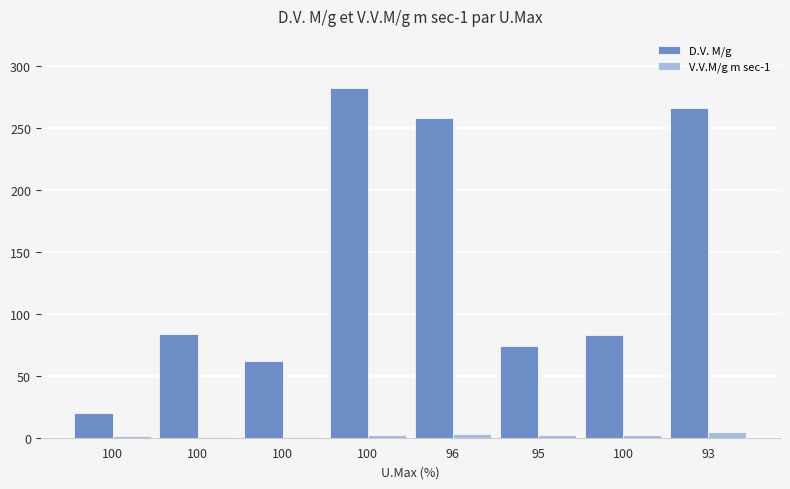

Rank the categories by D.V. M/g value from lowest to highest.

100, 100, 95, 100, 100, 96, 93, 100